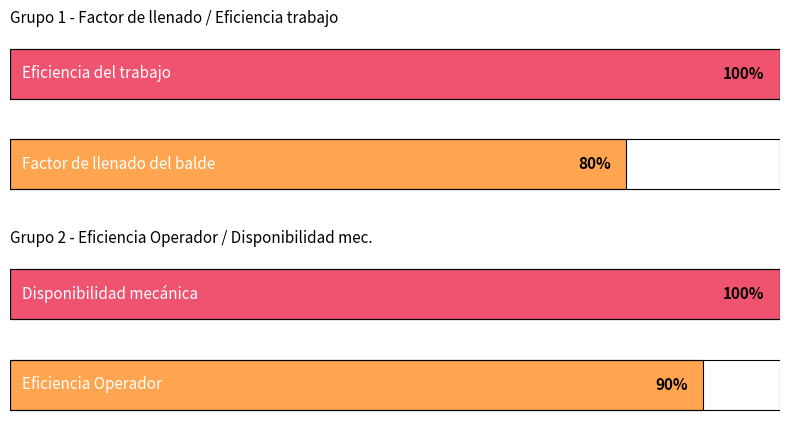

How many values in the Average utilization series are below 90?

1